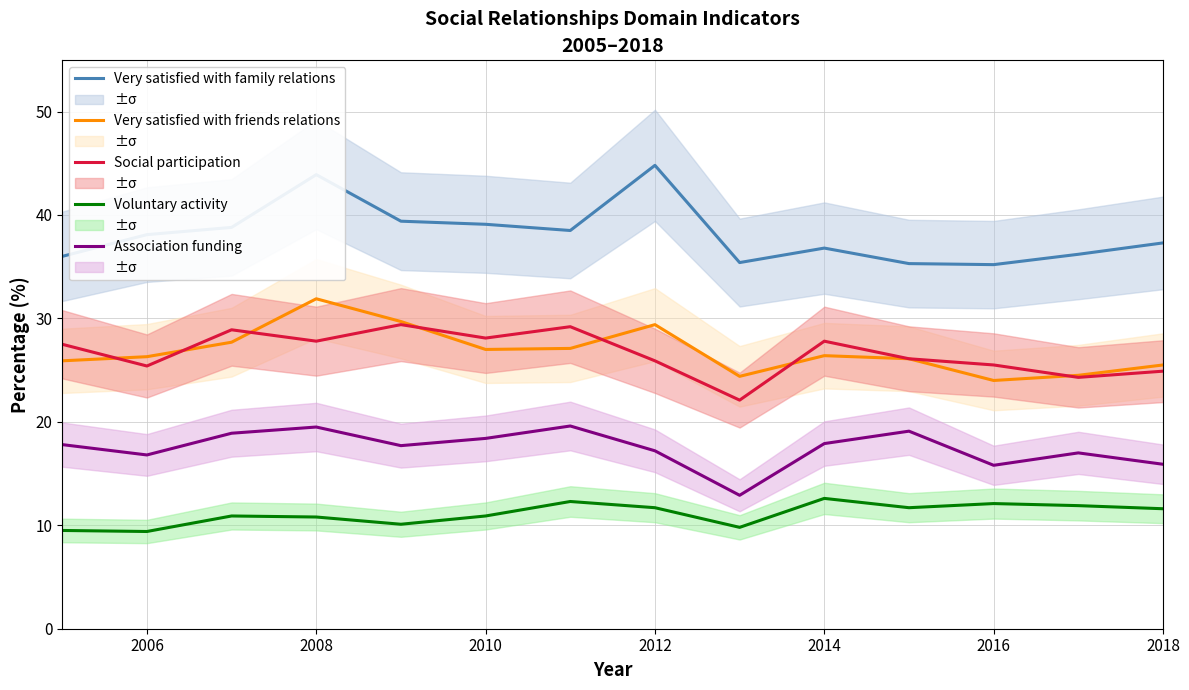

True or false: Association funding and Voluntary activity cross at least once.

False